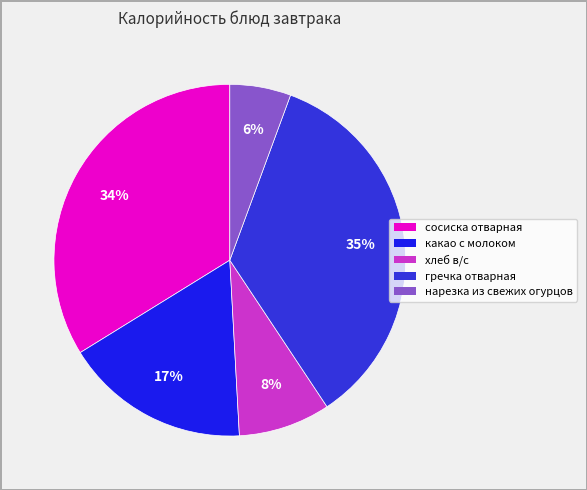

Combined, do хлеб в/с and гречка отварная account for over 50%?

No